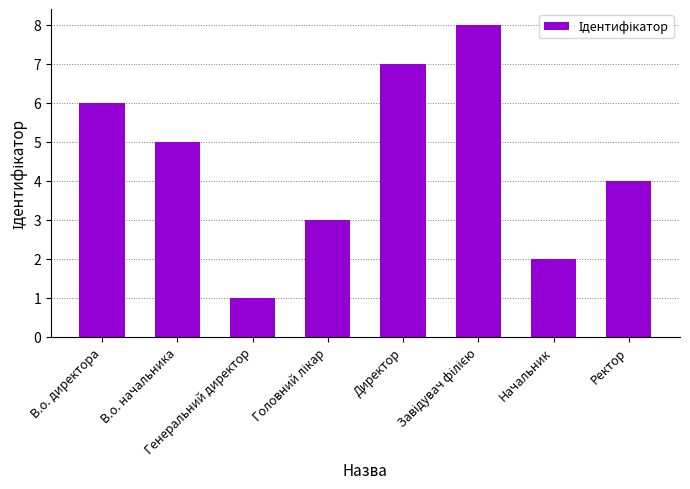

At which label does the data first exceed 5?

В.о. директора